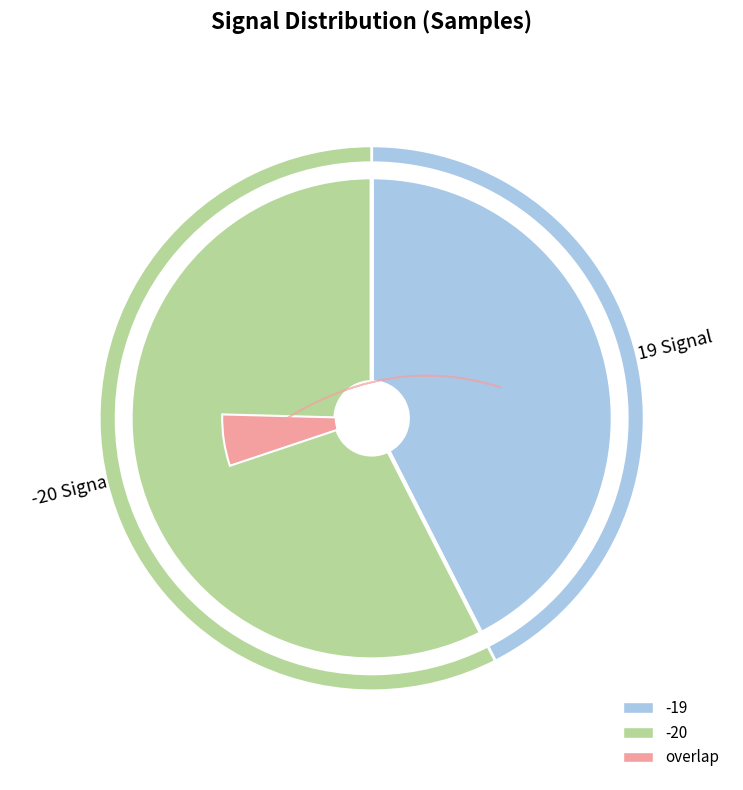

The 33 slice represents 16% of the pie. True or false?

False